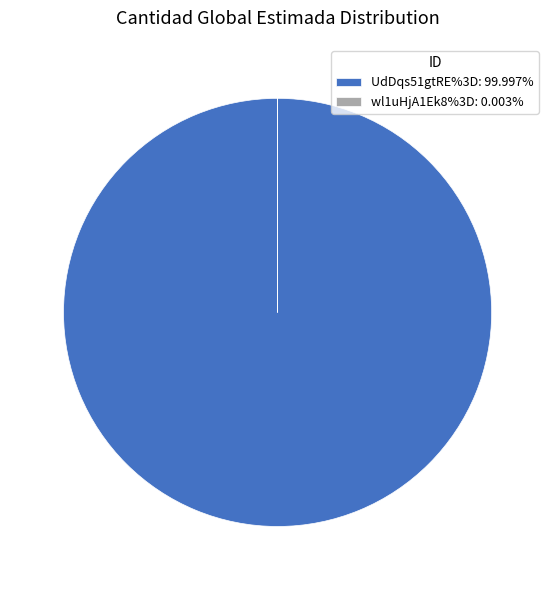

Is there any slice that represents more than half of the pie?

Yes